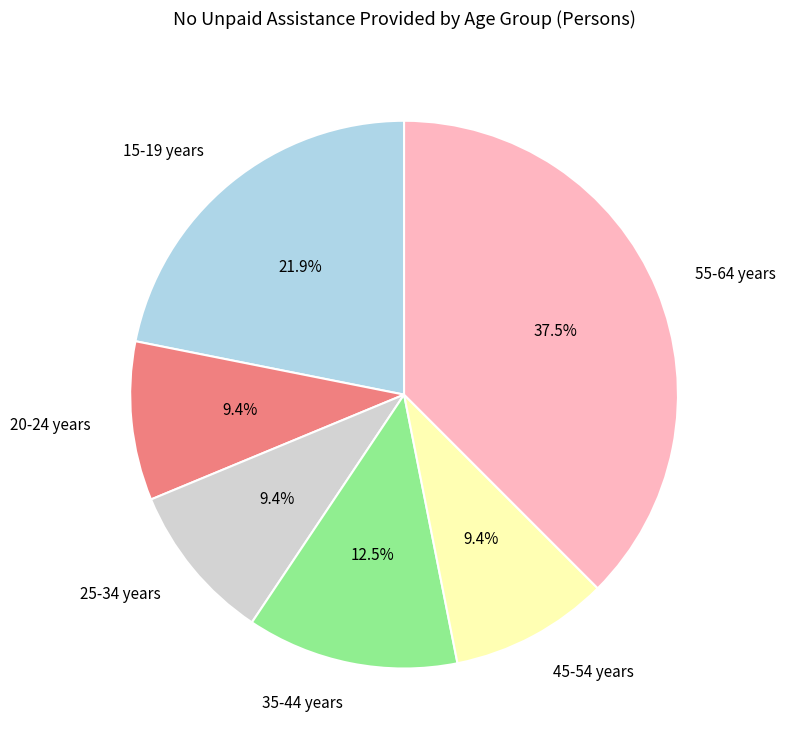

Which slice is the largest?

55-64 years